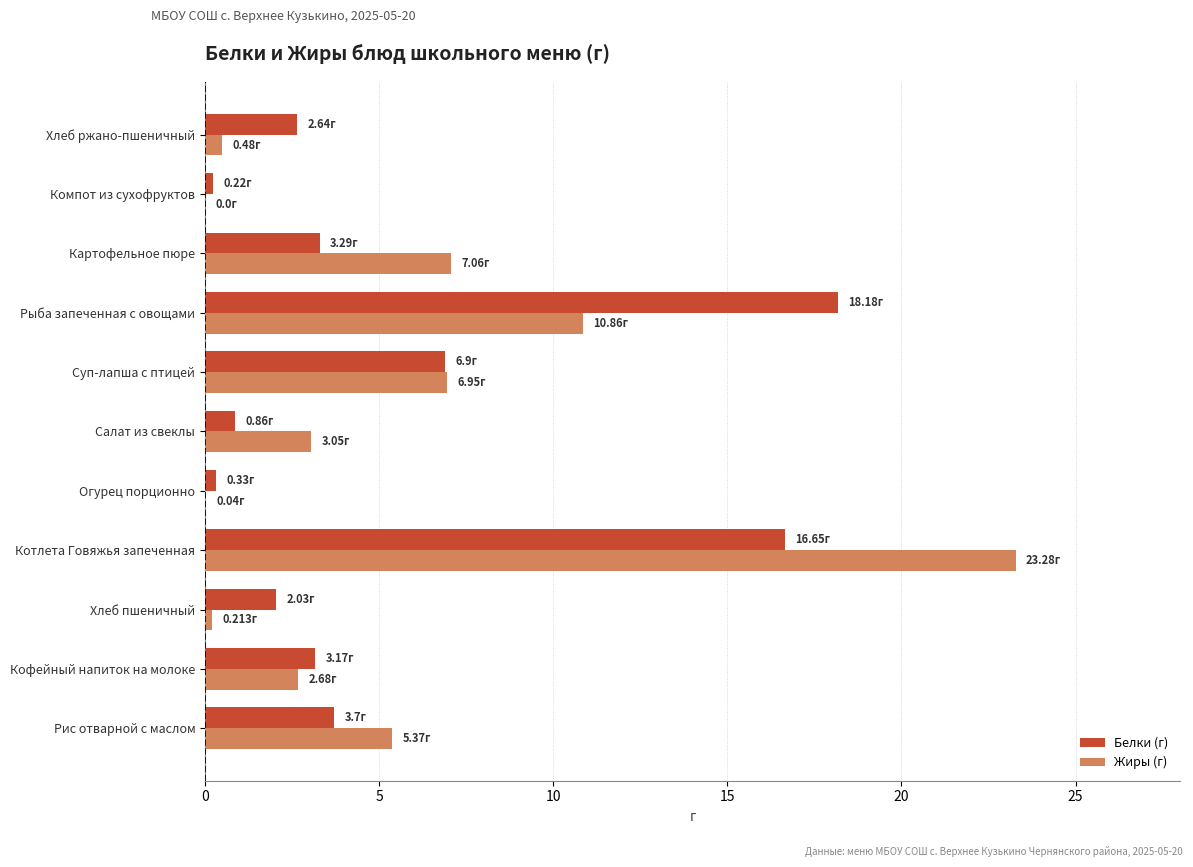

Which category has the highest value across all series?

Котлета Говяжья запеченная